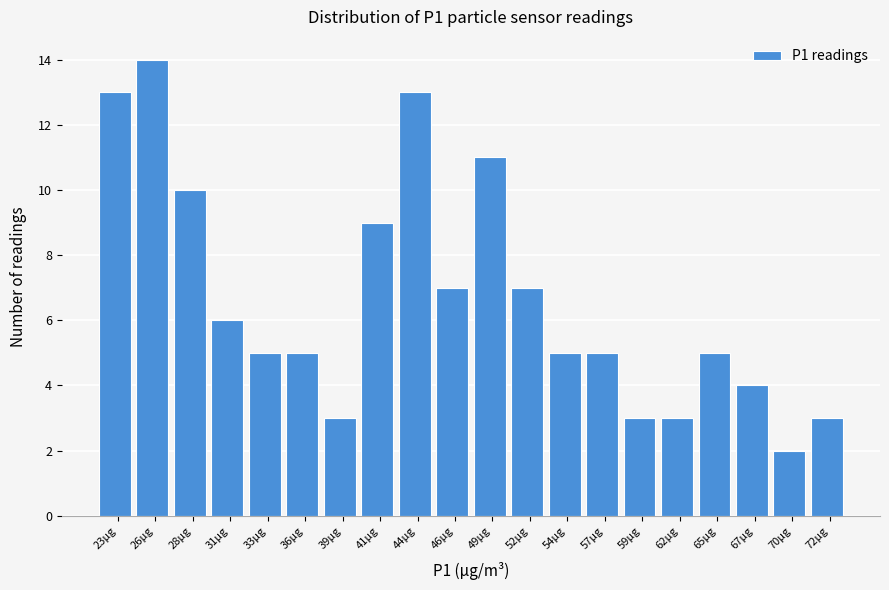

Over which range of the x-axis is the bar tallest?

24.0 to 27.0